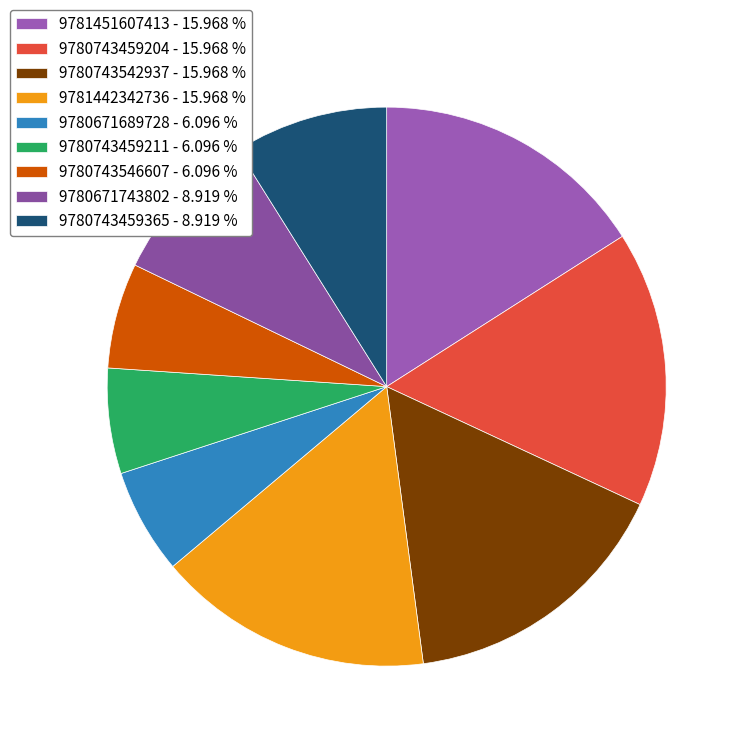

How many slices are in this pie chart?

9